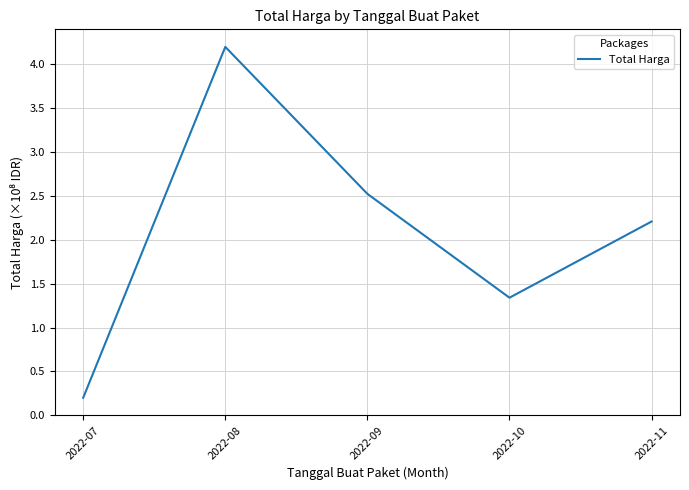

Which has a higher value, 2022-09 or 2022-11?

2022-09